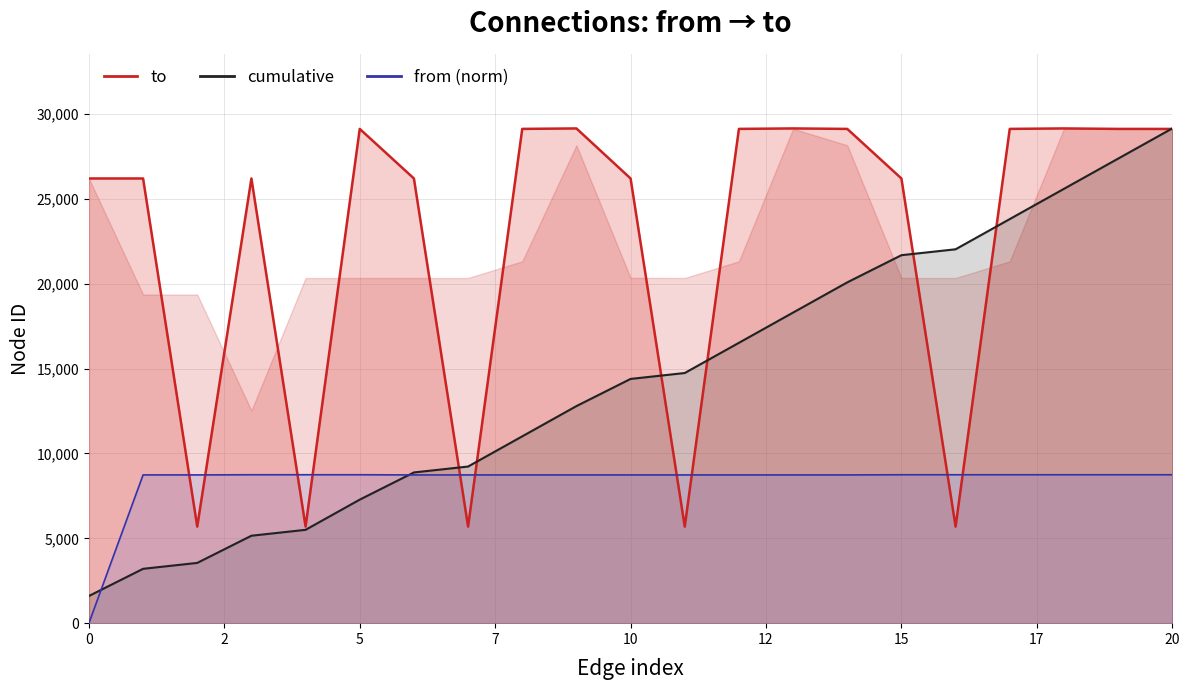

Does the chart have visible grid lines?

Yes